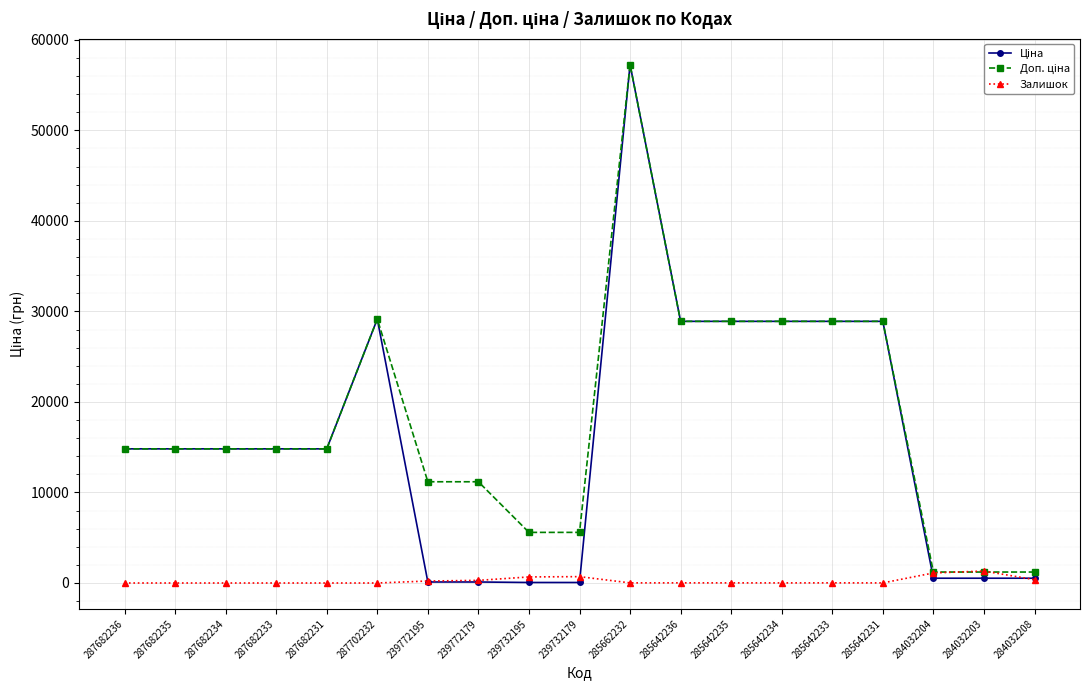

What is the total value across all series at 287682236?

29635.2